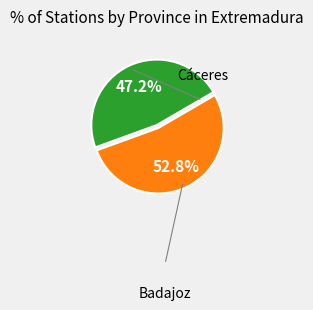

Is there a majority slice in this chart?

Yes